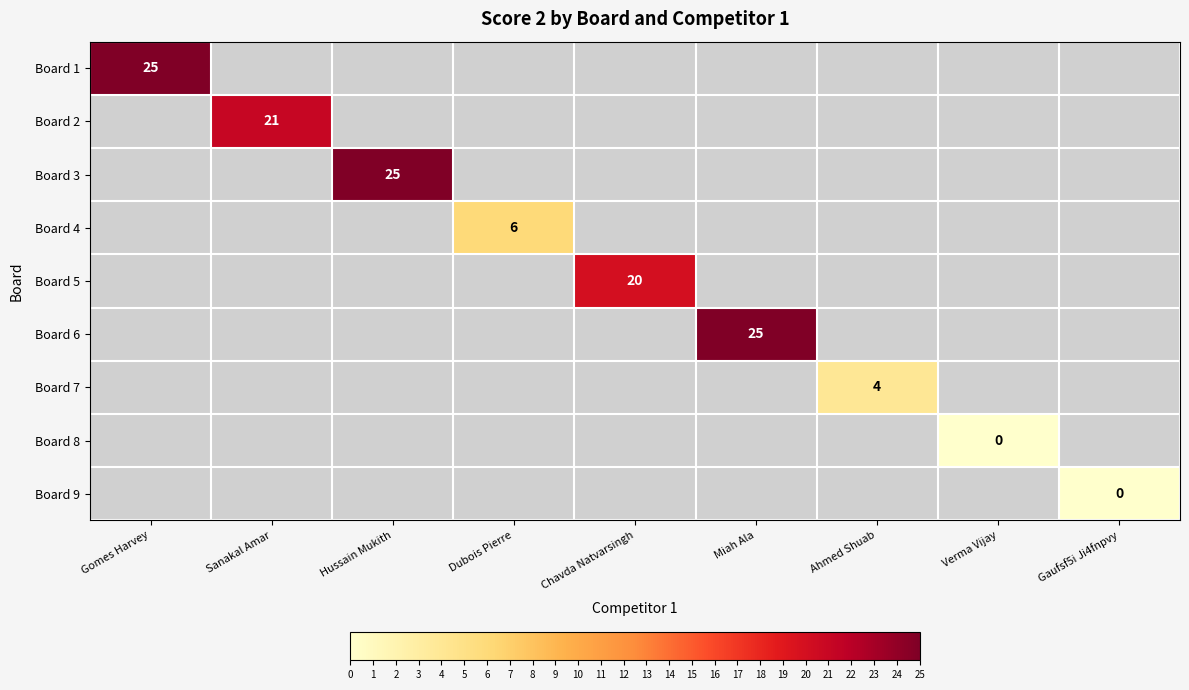

Which has a higher value, Verma Vijay or Chavda Natvarsingh?

Chavda Natvarsingh